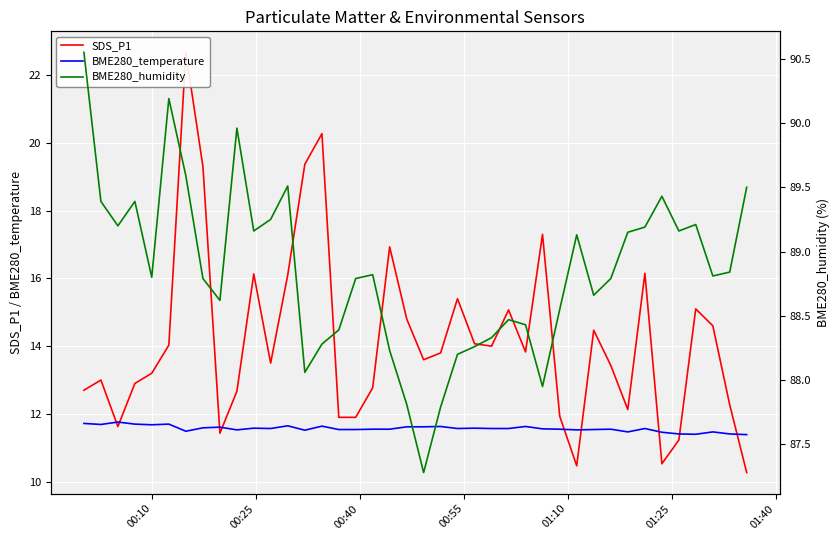

How many data points in SDS_P1 are above 13?

24